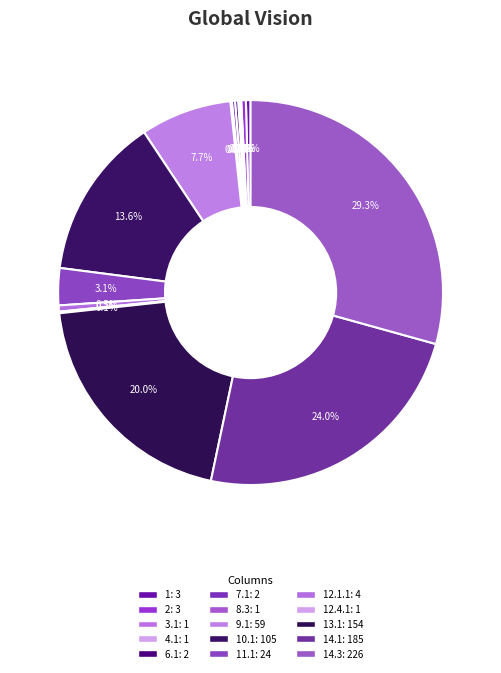

Count the number of slices in the pie.

15